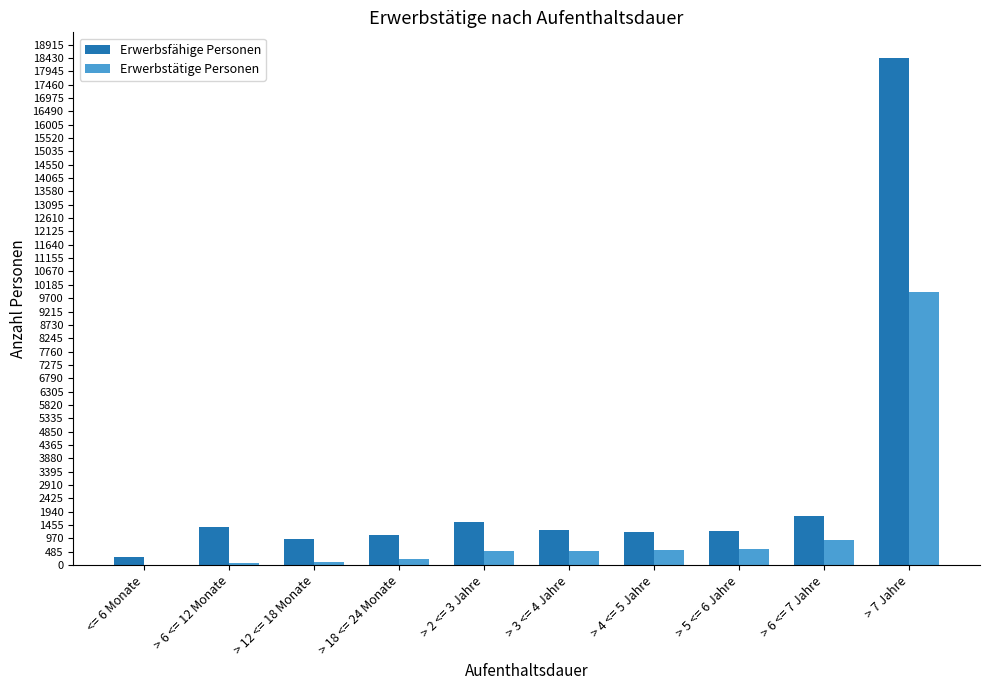

What is the maximum value shown in the chart?

18438